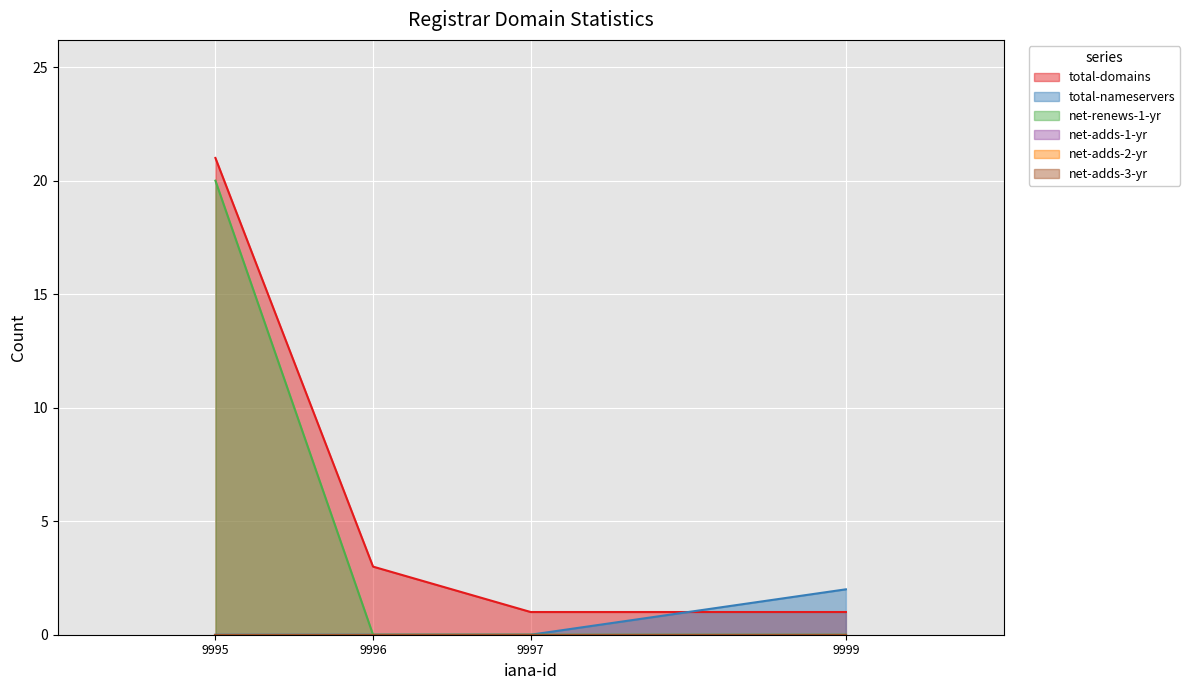

True or false: total-domains has more than 1 points higher than both neighbors.

False